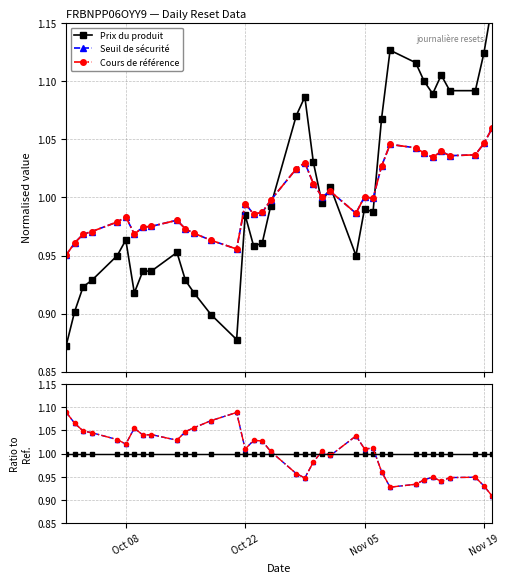

What is the maximum value shown in the chart?

1.1